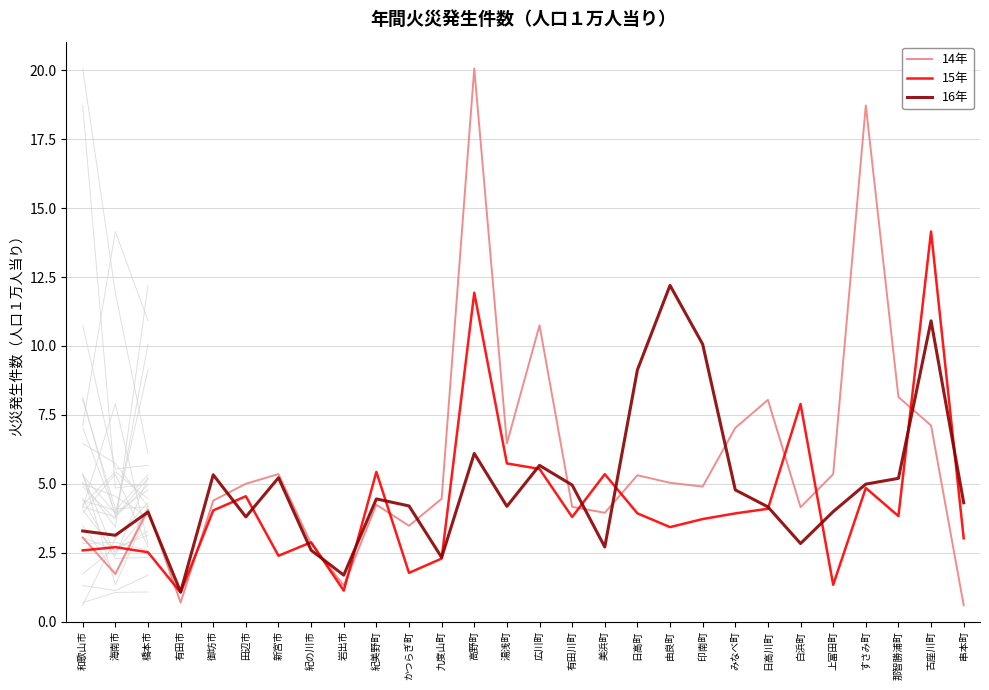

Reading right to left, list all the values displayed in this chart.

14年: 串本町=0.6	古座川町=7.1	那智勝浦町=8.1	すさみ町=18.7	上富田町=5.3	白浜町=4.1	日高川町=8.0	みなべ町=7.0	印南町=4.9	由良町=5.0	日高町=5.3	美浜町=3.9	有田川町=4.2	広川町=10.7	湯浅町=6.5	高野町=20.1	九度山町=4.5	かつらぎ町=3.5	紀美野町=4.2	岩出市=1.3	紀の川市=2.8	新宮市=5.4	田辺市=5.0	御坊市=4.4	有田市=0.7	橋本市=4.1	海南市=1.7	和歌山市=3.0
15年: 串本町=3.0	古座川町=14.2	那智勝浦町=3.8	すさみ町=4.8	上富田町=1.3	白浜町=7.9	日高川町=4.1	みなべ町=3.9	印南町=3.7	由良町=3.4	日高町=3.9	美浜町=5.3	有田川町=3.8	広川町=5.5	湯浅町=5.7	高野町=11.9	九度山町=2.3	かつらぎ町=1.8	紀美野町=5.4	岩出市=1.1	紀の川市=2.9	新宮市=2.4	田辺市=4.5	御坊市=4.0	有田市=1.1	橋本市=2.5	海南市=2.7	和歌山市=2.6
16年: 串本町=4.3	古座川町=10.9	那智勝浦町=5.2	すさみ町=5.0	上富田町=4.0	白浜町=2.8	日高川町=4.2	みなべ町=4.8	印南町=10.1	由良町=12.2	日高町=9.1	美浜町=2.7	有田川町=5.0	広川町=5.7	湯浅町=4.2	高野町=6.1	九度山町=2.3	かつらぎ町=4.2	紀美野町=4.4	岩出市=1.7	紀の川市=2.6	新宮市=5.2	田辺市=3.8	御坊市=5.3	有田市=1.1	橋本市=4.0	海南市=3.1	和歌山市=3.3